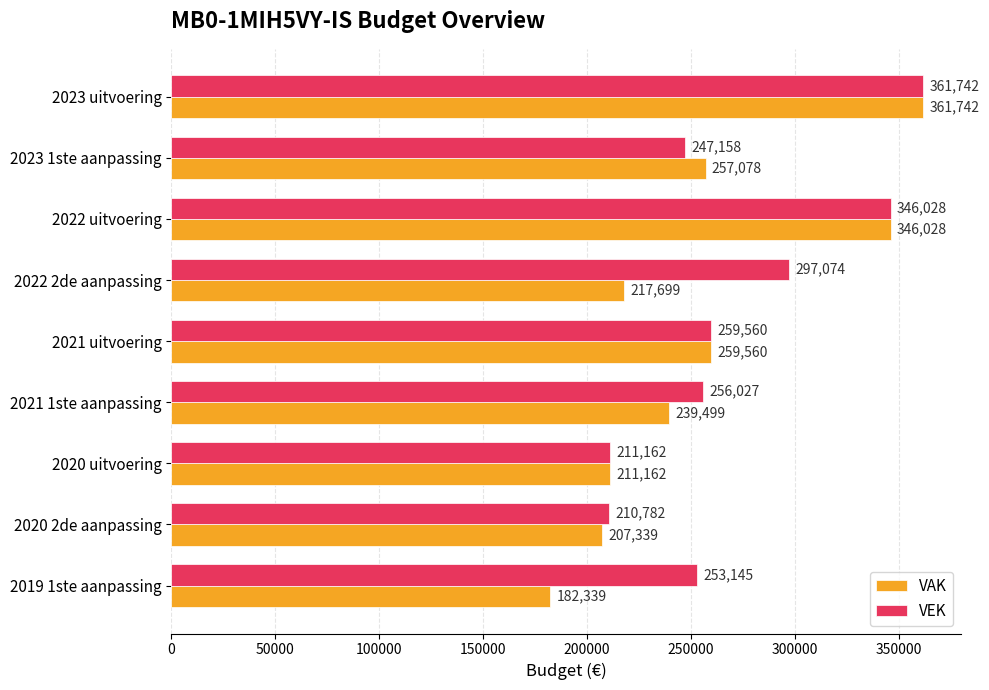

What is the average value of the VEK series?

271409